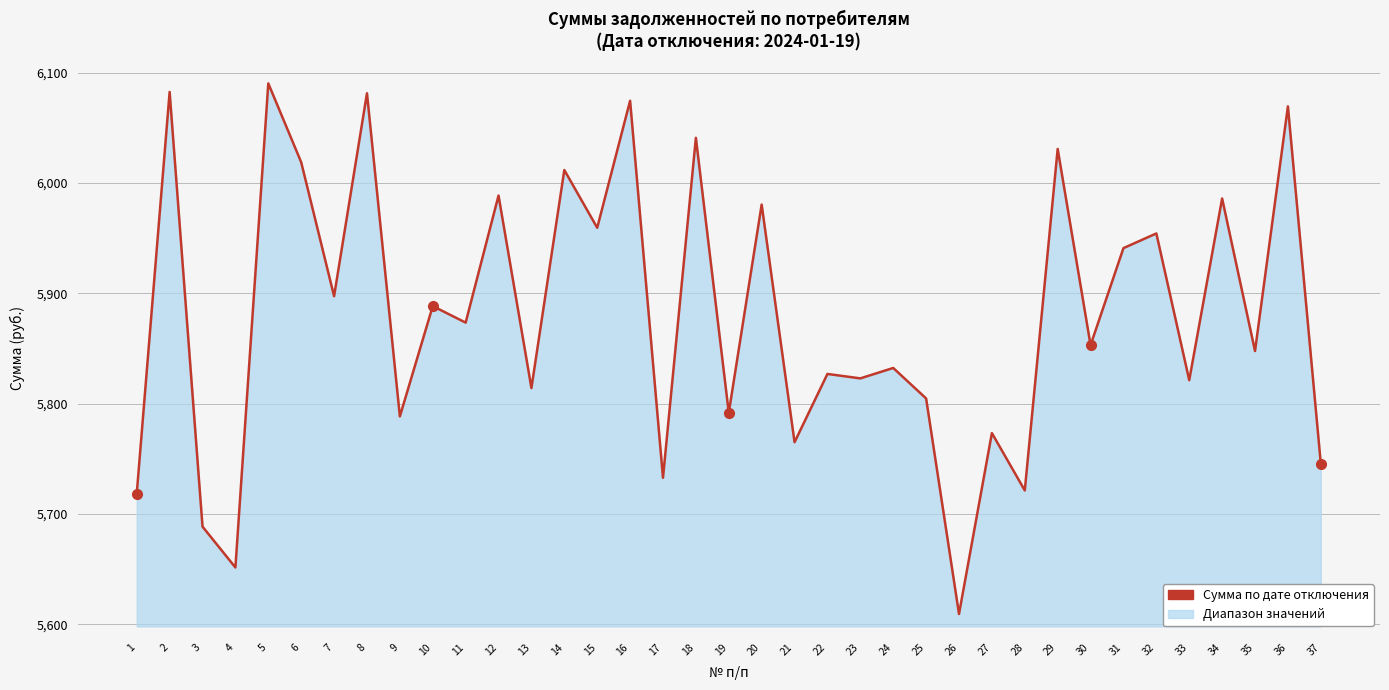

What is the difference between the values at 18 and 19?

249.2